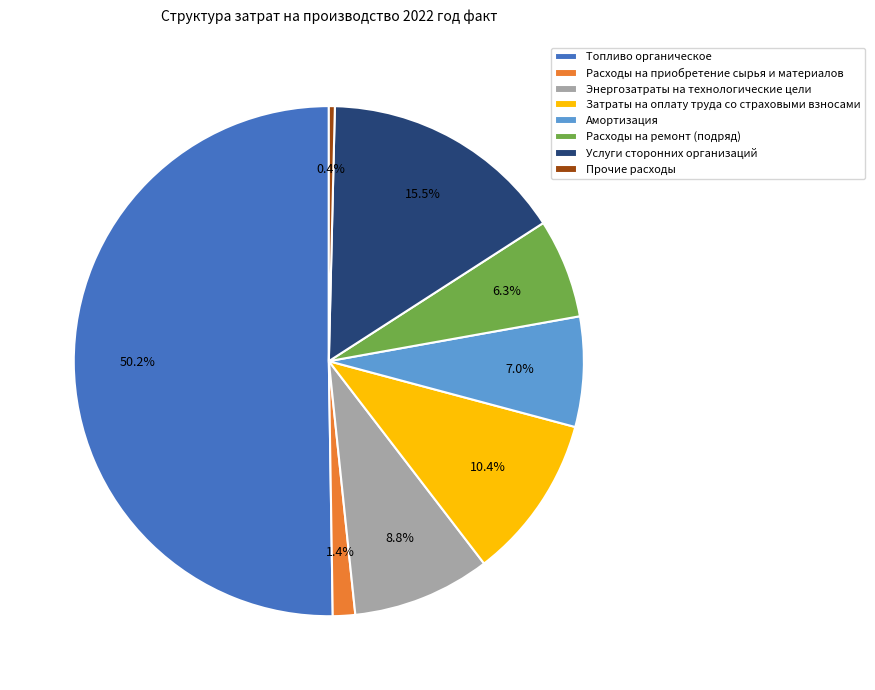

Which category accounts for the majority?

Топливо органическое